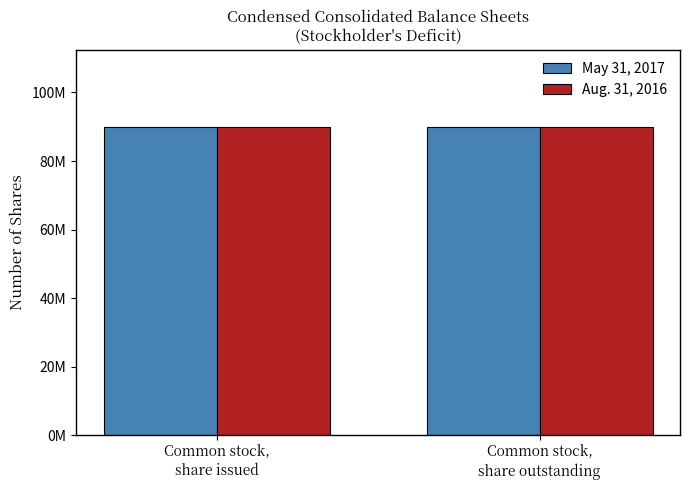

The value of Aug. 31, 2016 at Common stock,
share issued is 20760950.1. True or false?

False